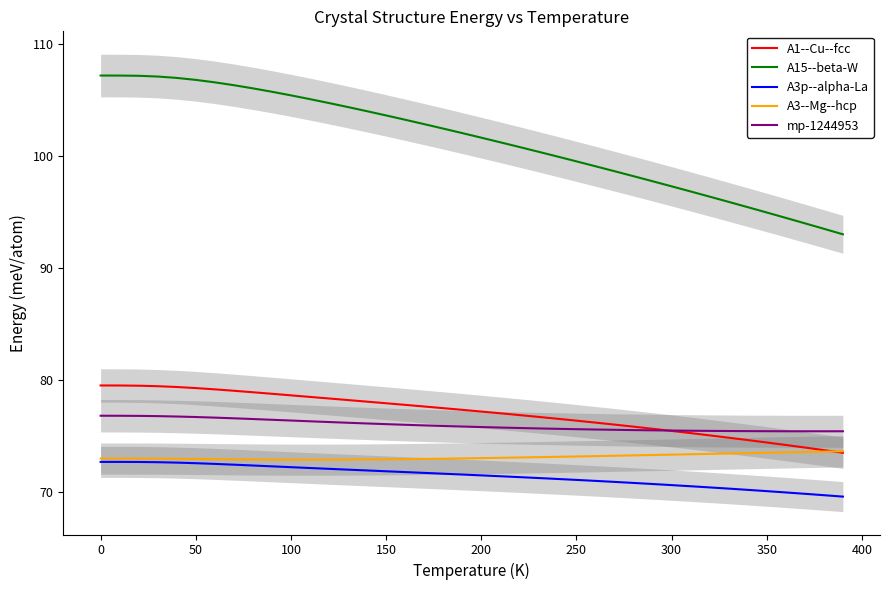

True or false: A1--Cu--fcc has a value of 26.3 at 350.

False